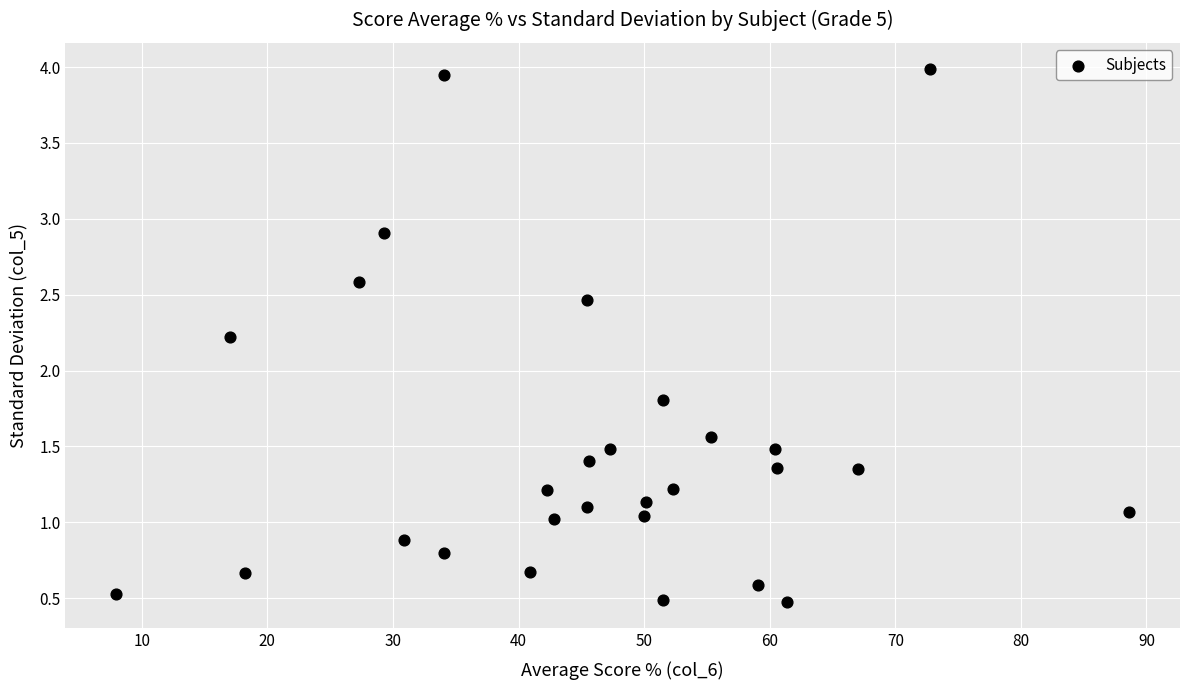

What is the range of Y values (max minus min)?

3.5